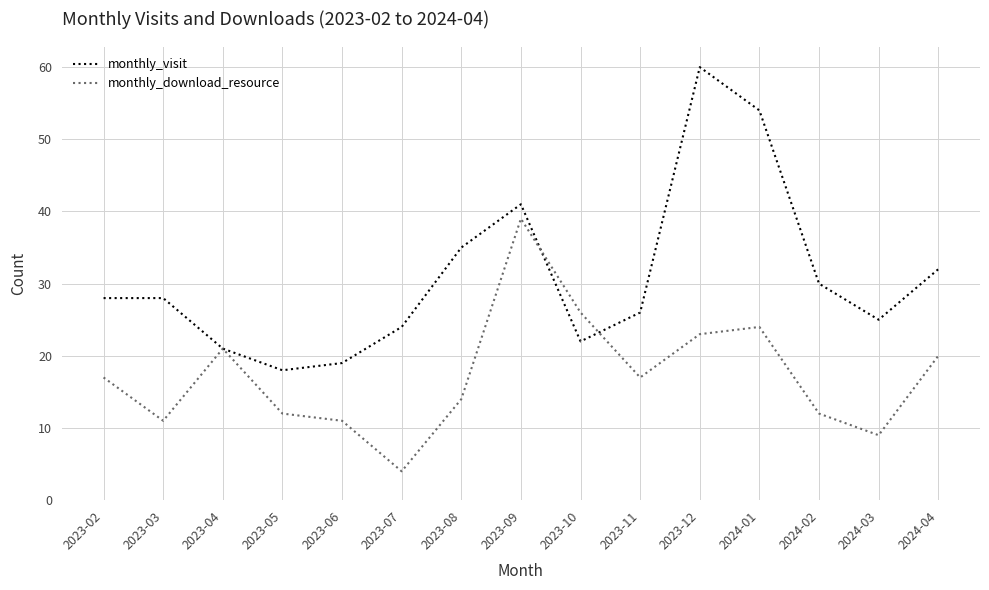

At how many categories does at least one series exceed 12?

15